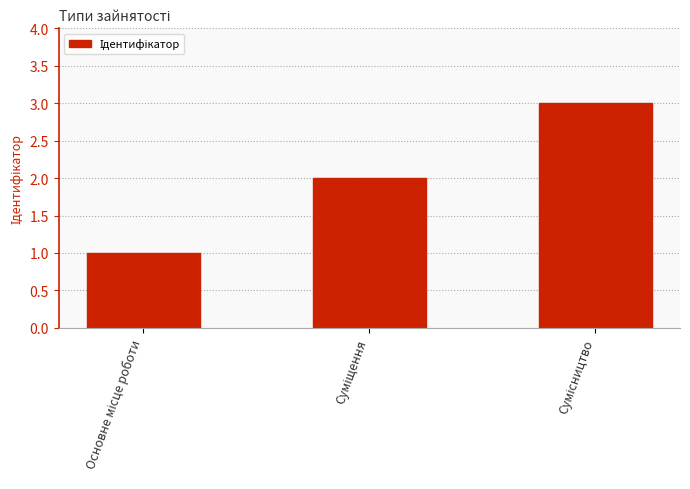

Does the chart contain any negative values?

No